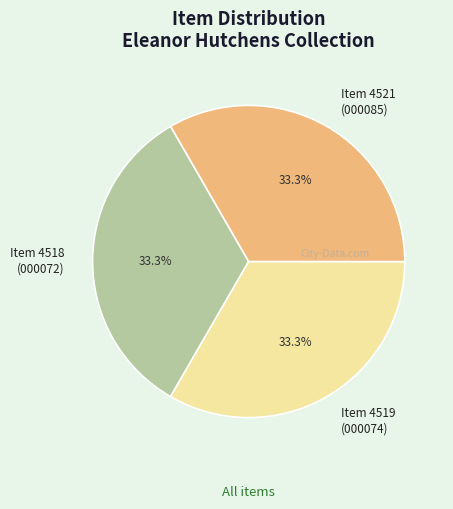

Is there any slice that represents more than half of the pie?

No